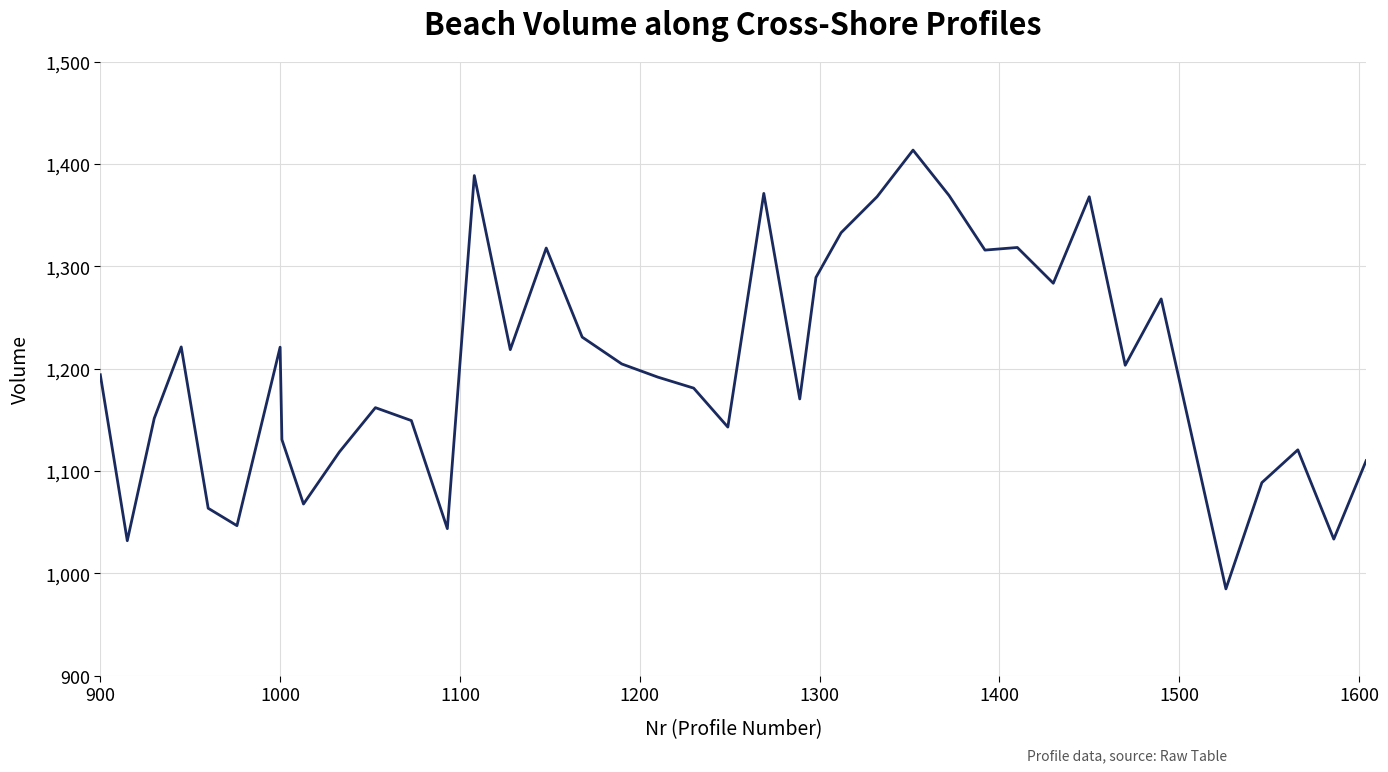

How many values are below 1194?

20